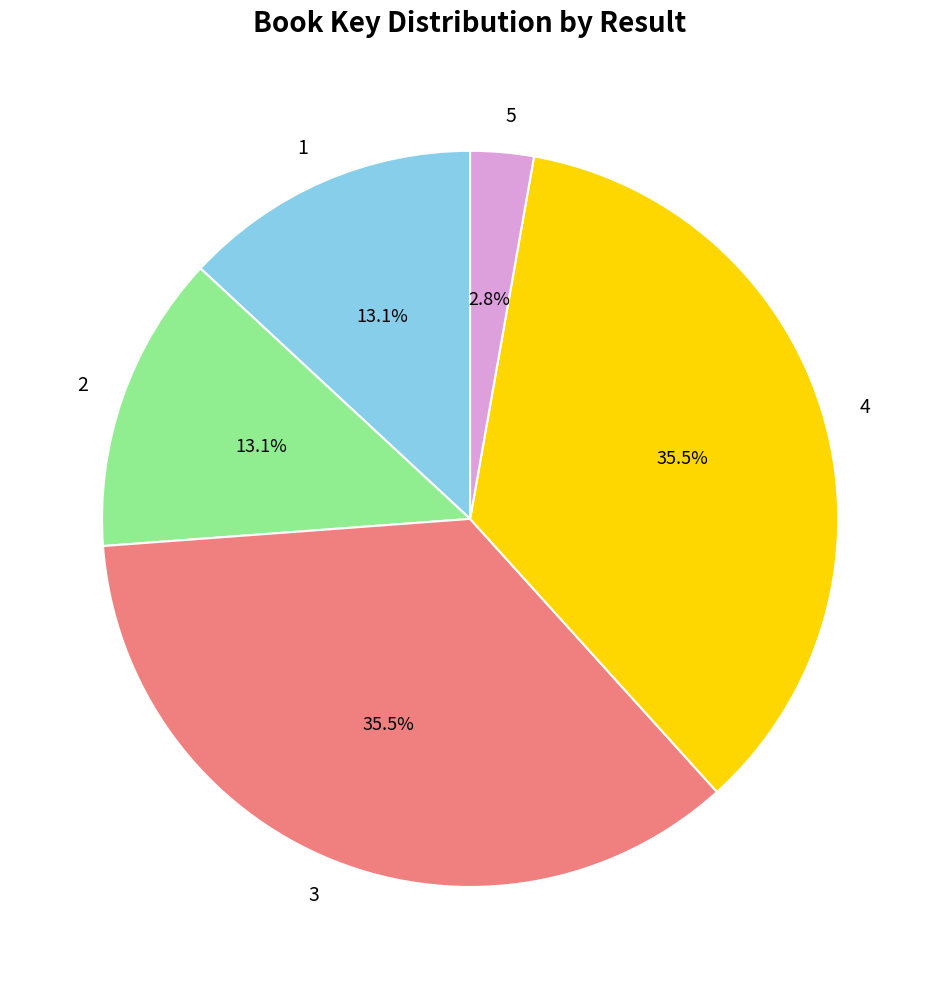

What is the ratio of the value at 4 to the value at 2?

2.7